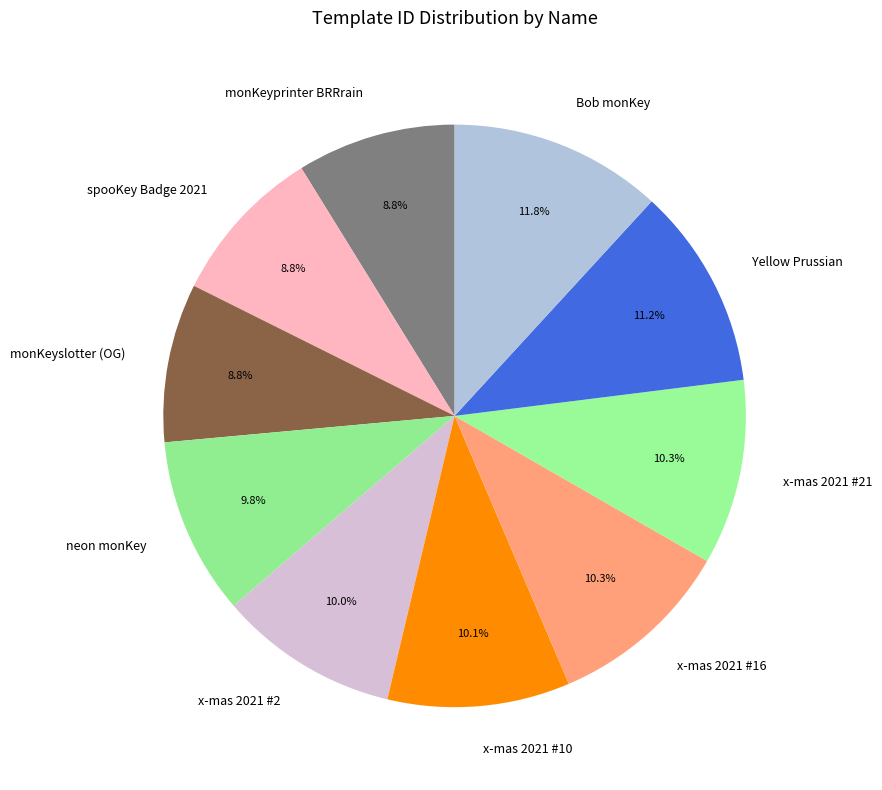

To the nearest percent, what is the difference between the monKeyslotter (OG) and x-mas 2021 #10 slice percentages?

1%